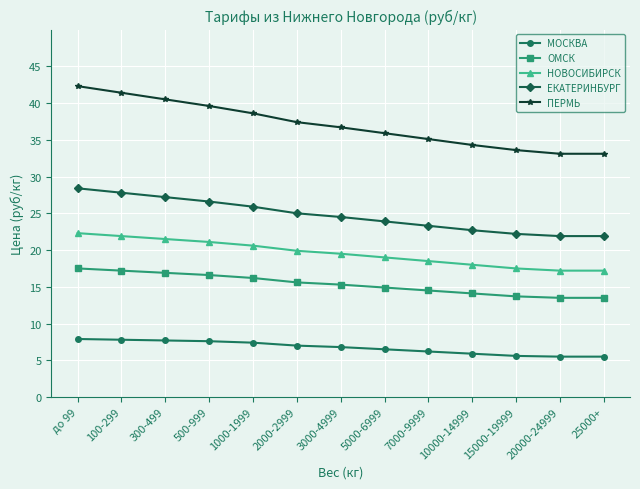

At which label does НОВОСИБИРСК reach its peak?

до 99